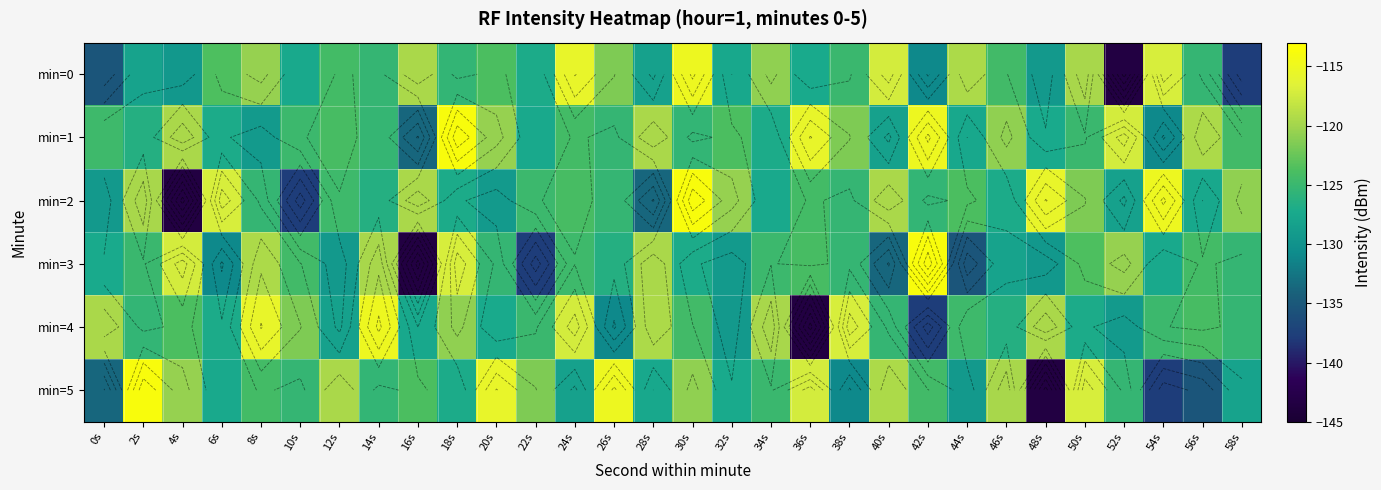

Which series changed the most between 36s and 52s?

min=0